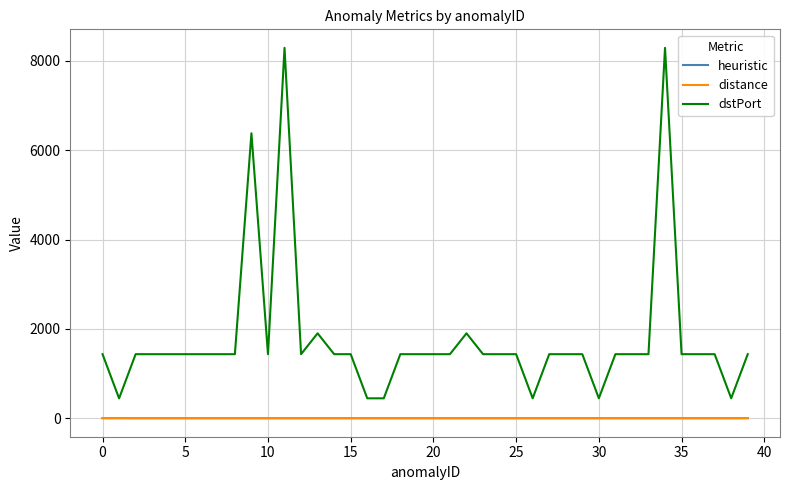

What is the greatest value displayed?

8291.0